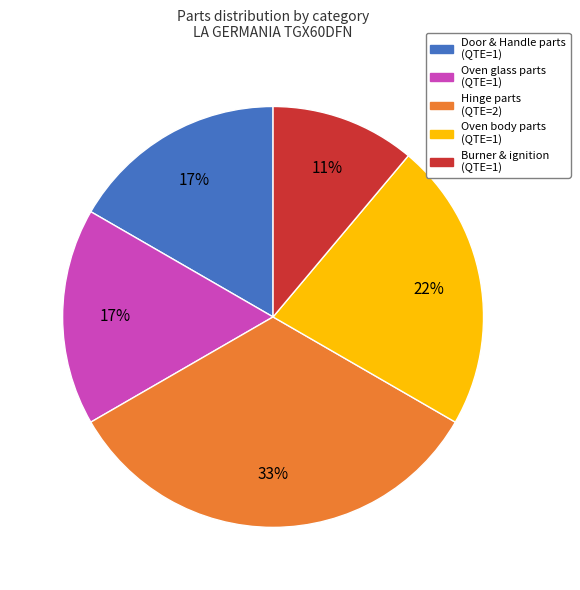

Combined, do Oven body parts (QTE=1) and Hinge parts (QTE=2) account for over 50%?

Yes